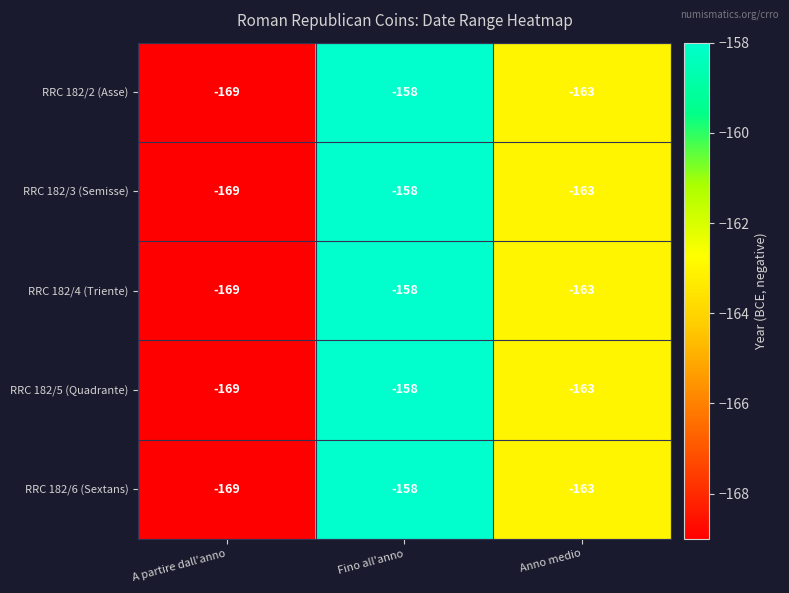

Read the RRC 182/2 (Asse) value at A partire dall'anno, to the nearest 5.

-170